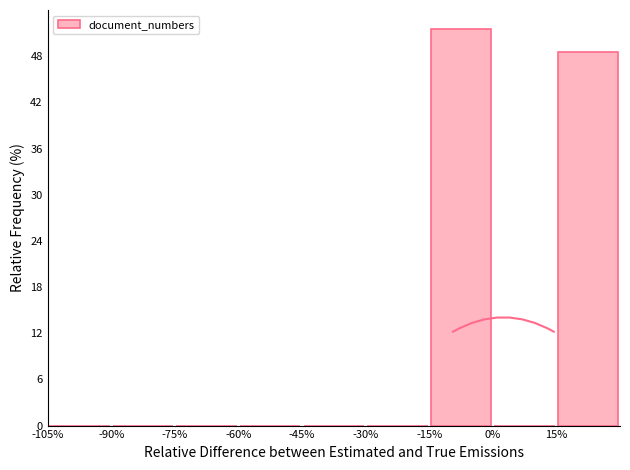

What is the height of the bar covering 15 to 30 on the x-axis? Neither the bar edges nor the heights are printed on the chart, so give them approximately, as read against the axes.

48